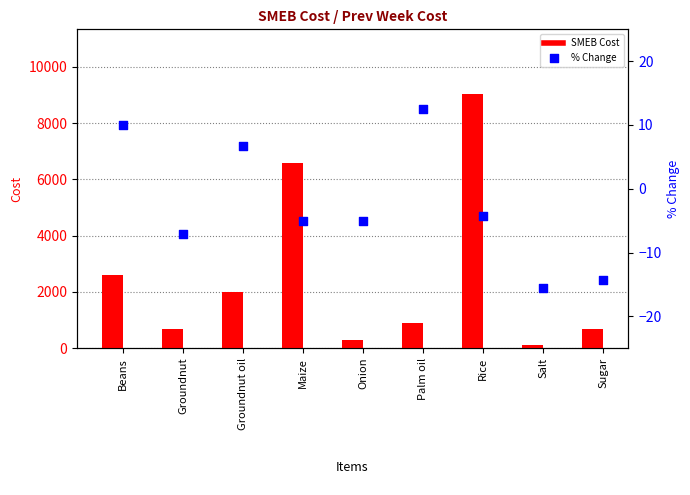

Is the value of % Change at Salt greater than the value of SMEB Cost at Onion?

No